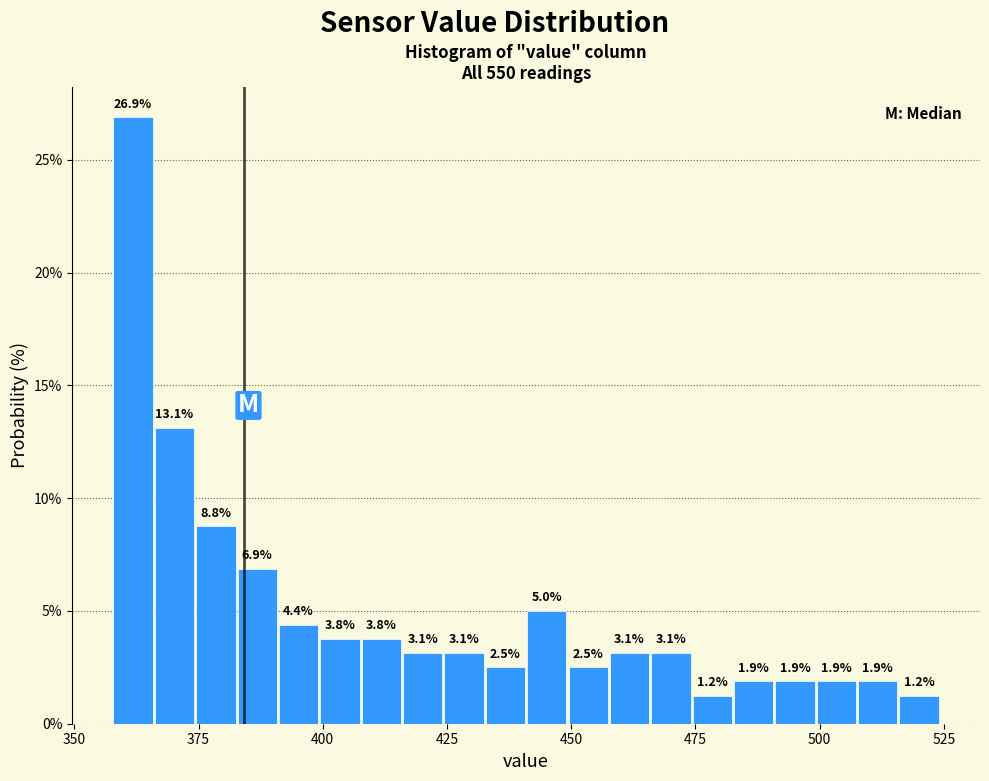

Around what value on the x-axis is the tallest bar? Give the approximate position of its centre, as read against the axis.

360